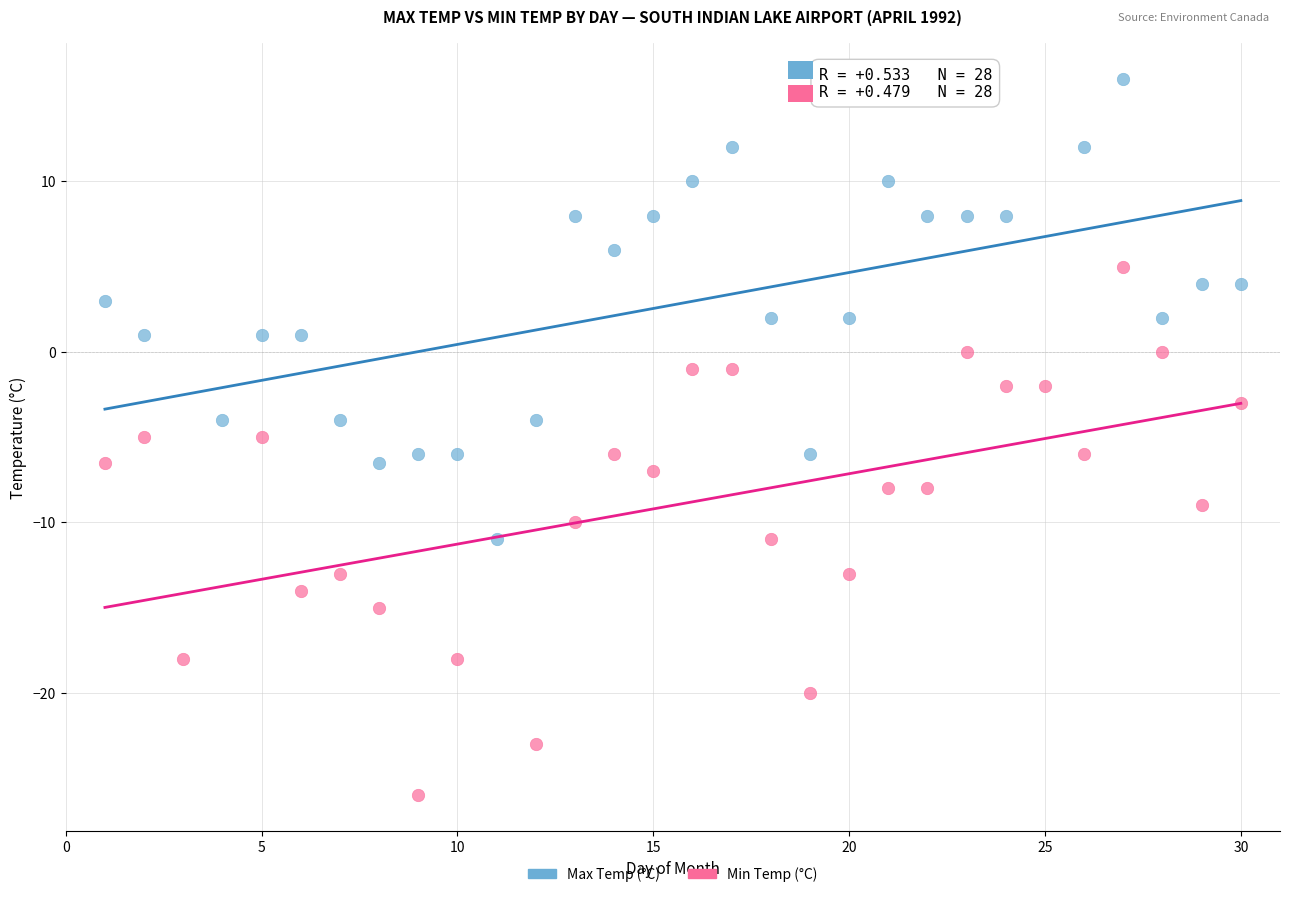

Which series reaches the minimum Y coordinate?

Min Temp (°C)